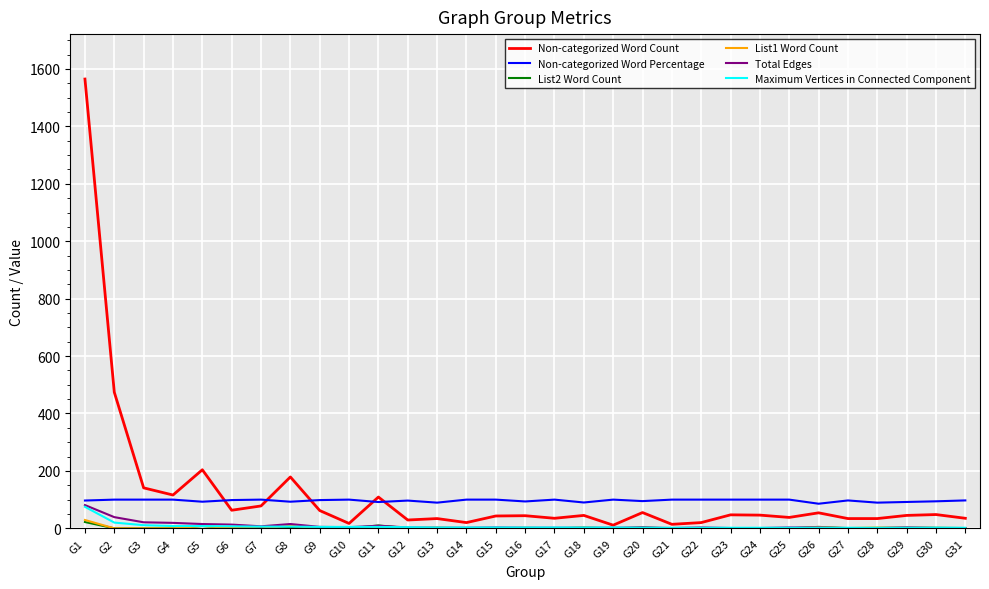

True or false: Total Edges and Non-categorized Word Percentage cross at least once.

False